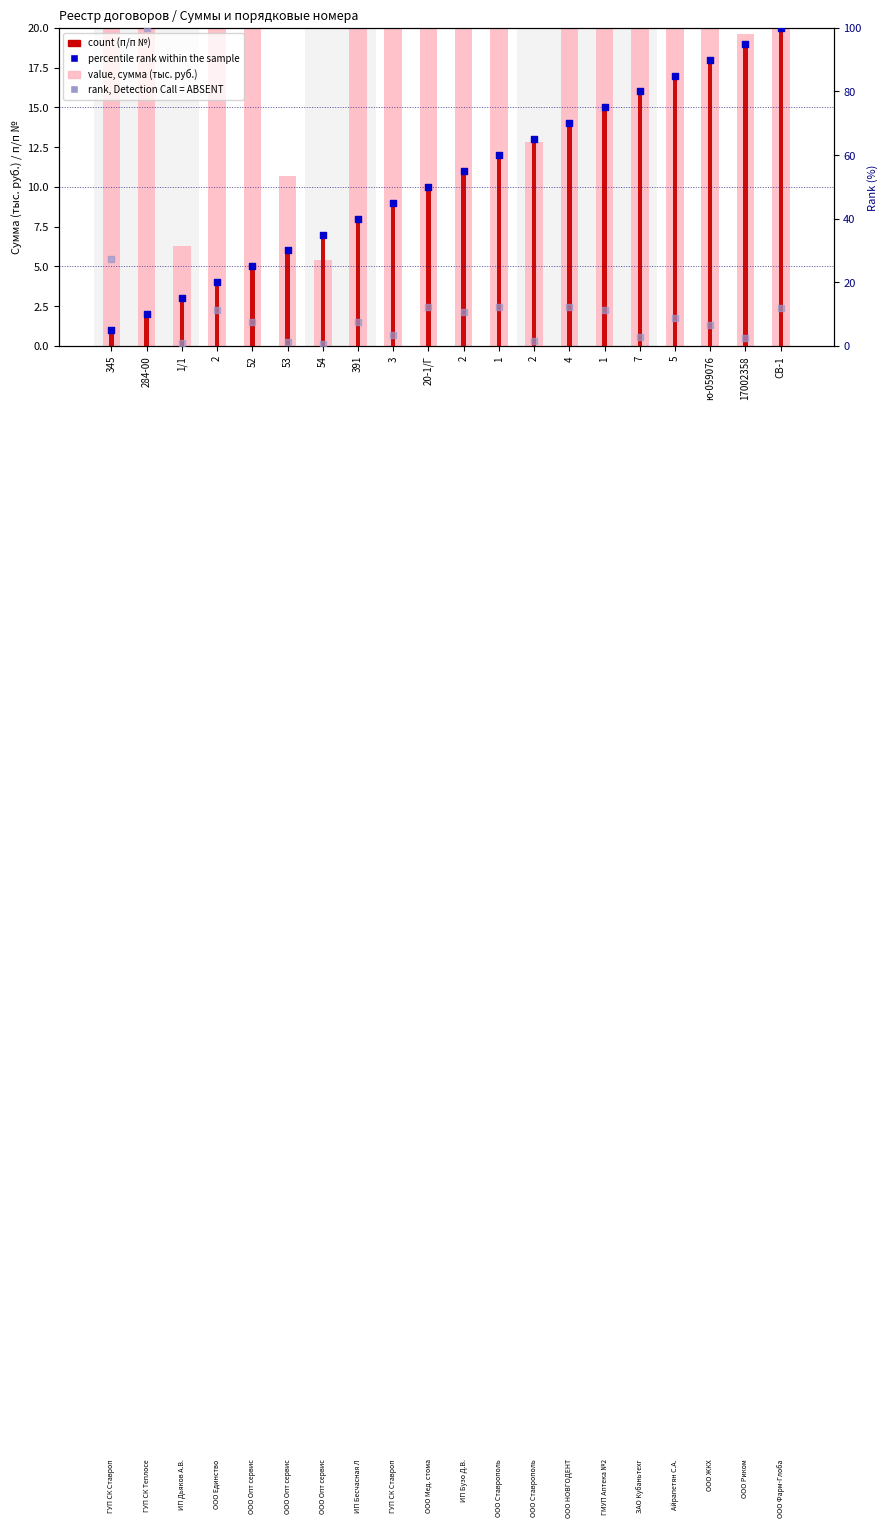

At how many categories does at least one series exceed 83?

12